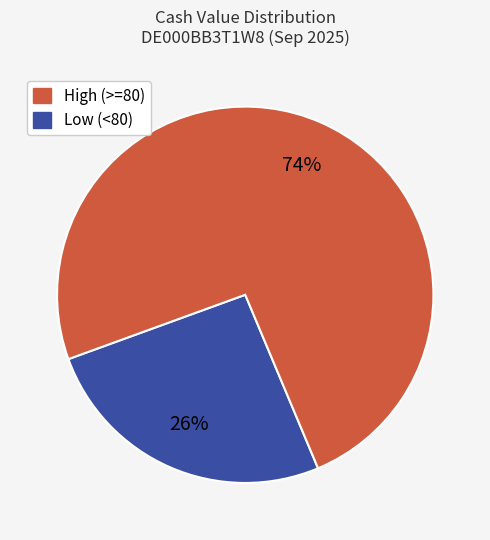

To the nearest percent, what is the average slice percentage?

50%